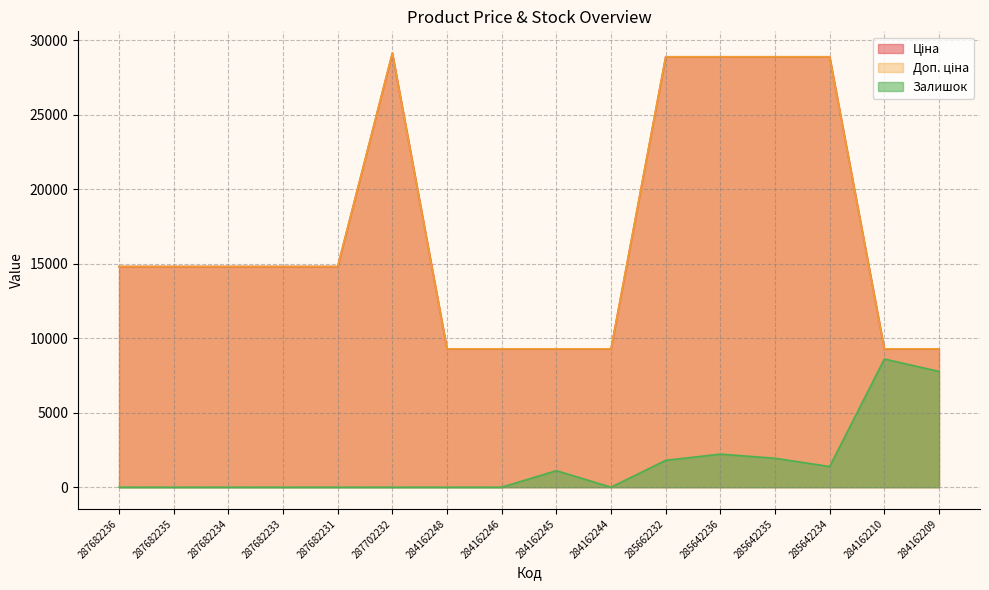

What is the highest value of the Залишок series?

8606.9